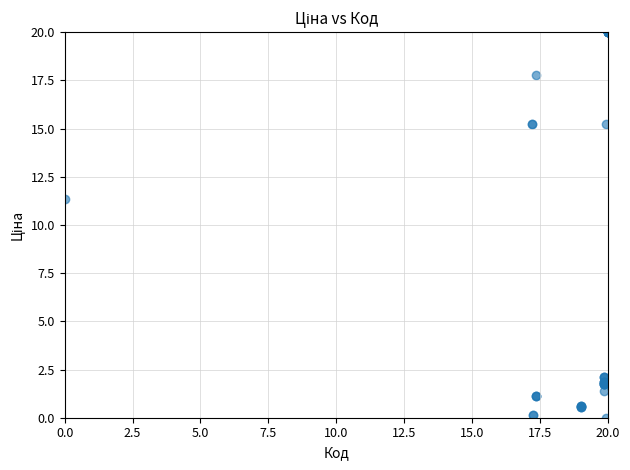

What Y value in the scatter plot is closest to 10?

11.3